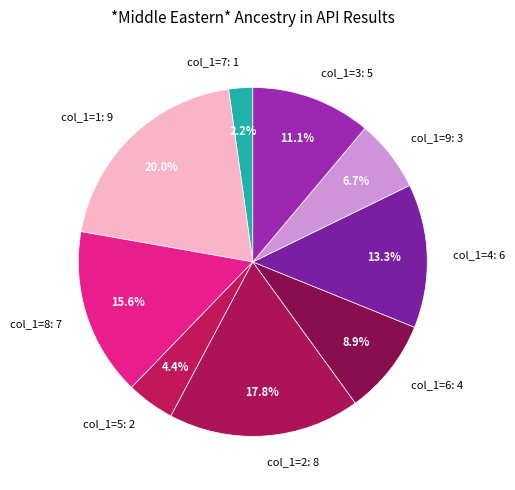

Between col_1=3: 5 and col_1=6: 4, which is larger?

col_1=3: 5